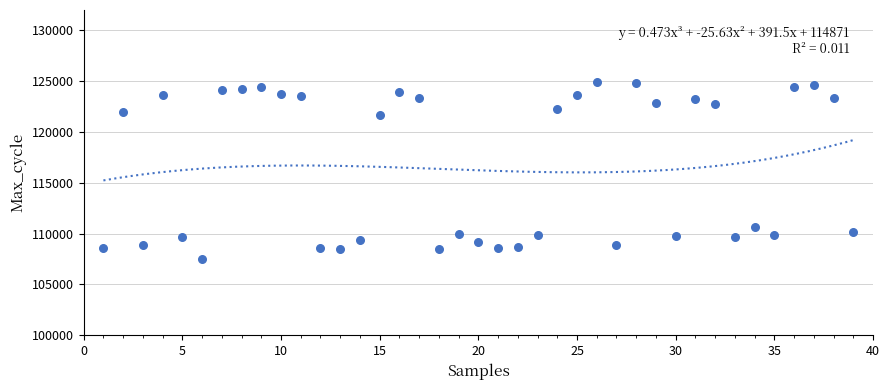

What is the range of Y values (max minus min)?

17421